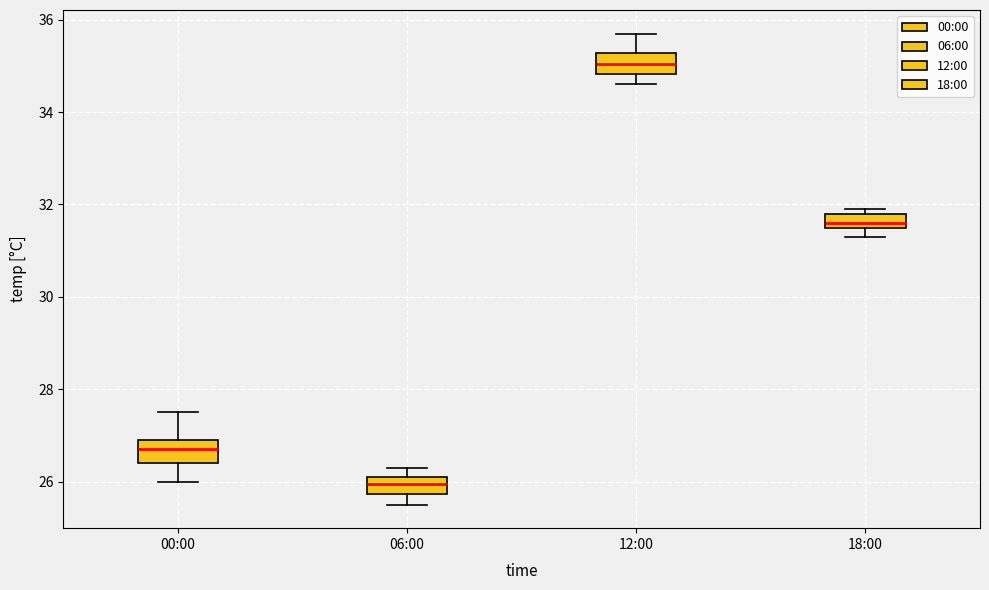

Reading left to right, transcribe this box plot: for each box, give where its median line is, the range the box spans, and where its two whiskers end, as read against the y-axis. The values are not printed on the chart, so give them approximately, as read against the axis.

00:00: median 26.8, box 26.4 to 27.0, whiskers 26.0 to 27.6
06:00: median 26.0, box 25.8 to 26.2, whiskers 25.6 to 26.4
12:00: median 35.0, box 34.8 to 35.2, whiskers 34.6 to 35.8
18:00: median 31.6 (just above the box's lower edge), box 31.6 to 31.8, whiskers 31.4 to 32.0